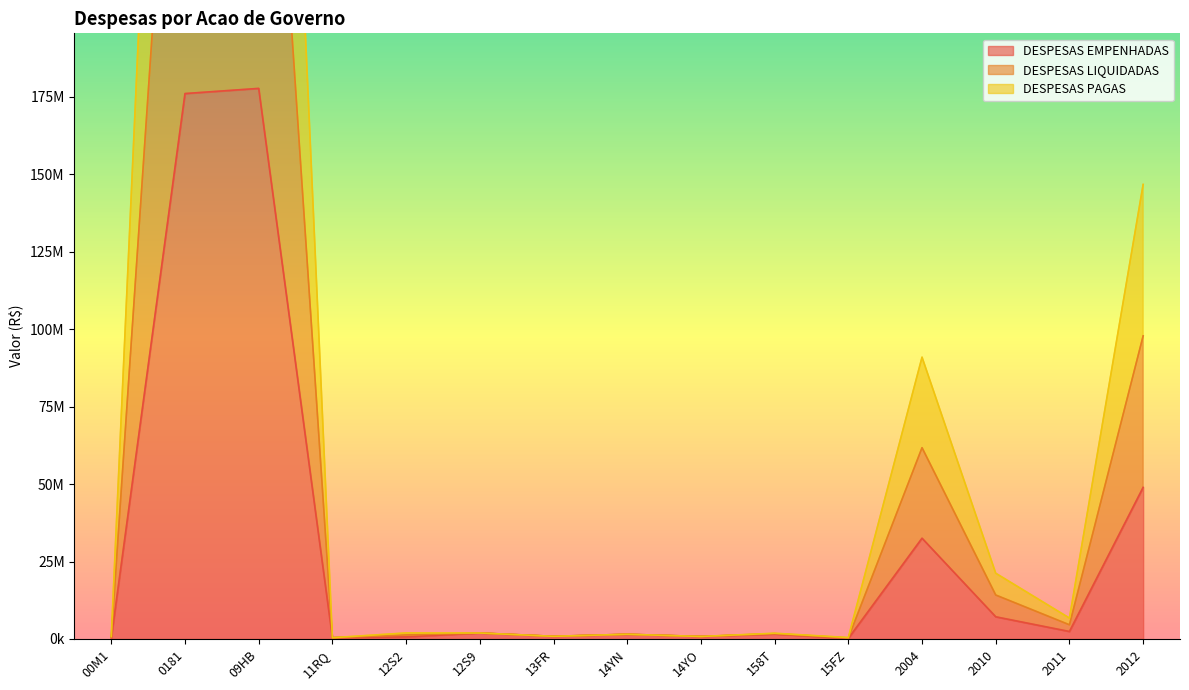

True or false: DESPESAS LIQUIDADAS and DESPESAS PAGAS intersect in this chart.

False